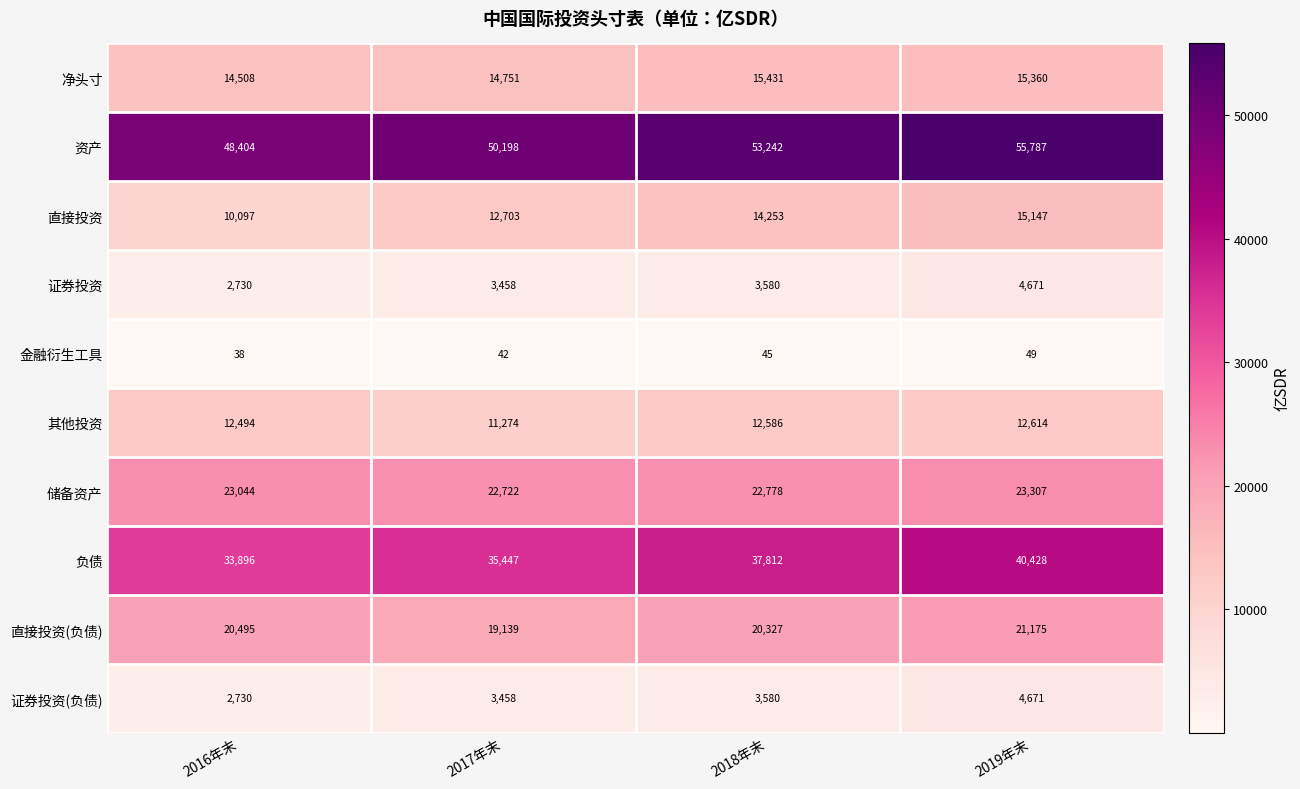

At which category is the sum across all series the highest?

2019年末